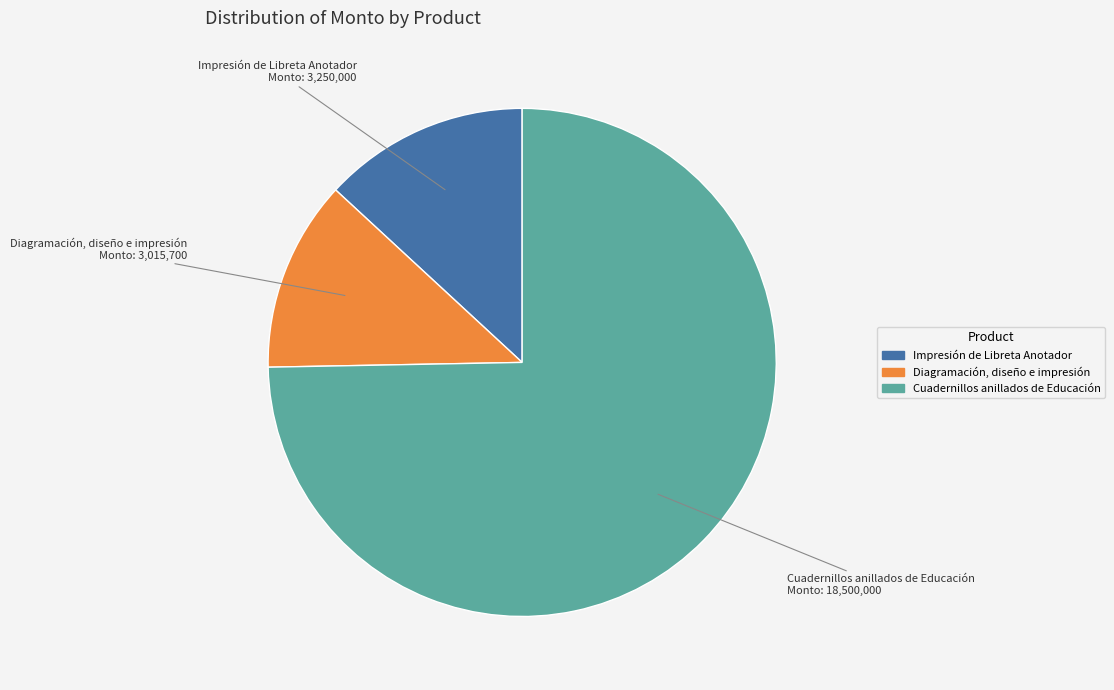

Count the number of slices in the pie.

3